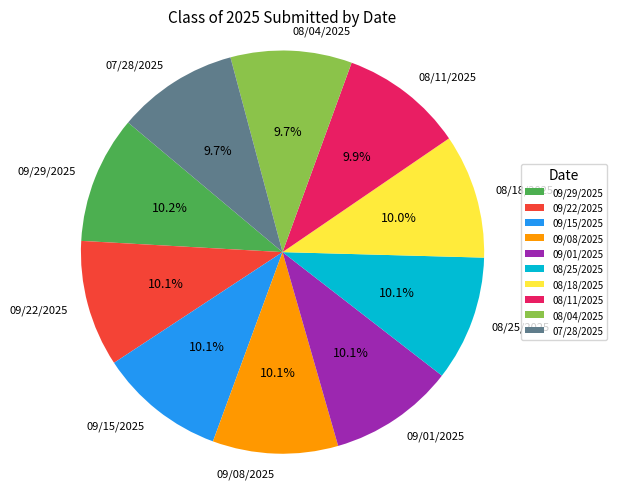

To the nearest percent, what is the average slice percentage?

10%